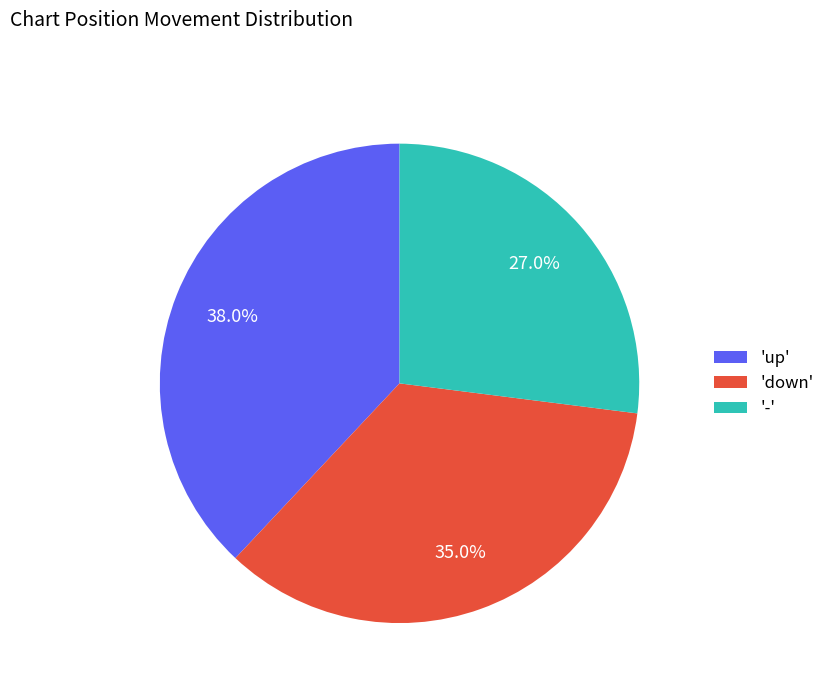

Is there any slice that represents more than half of the pie?

No